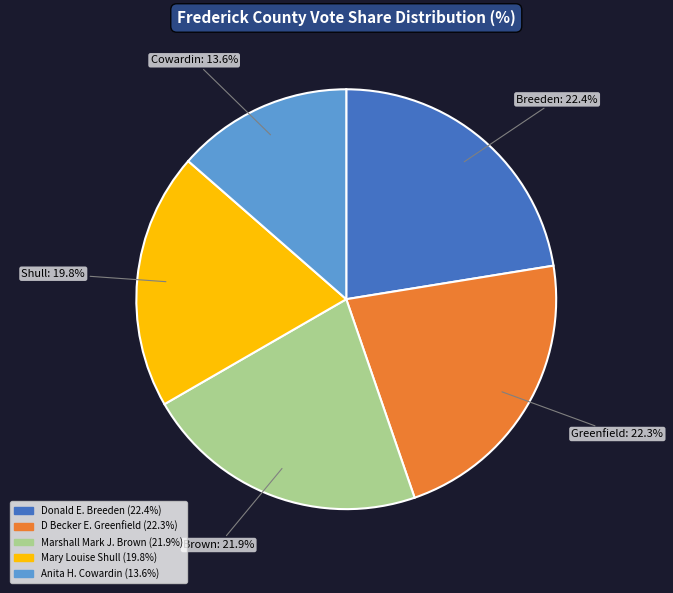

Between Donald E. Breeden and Marshall Mark J. Brown, which is larger?

Donald E. Breeden